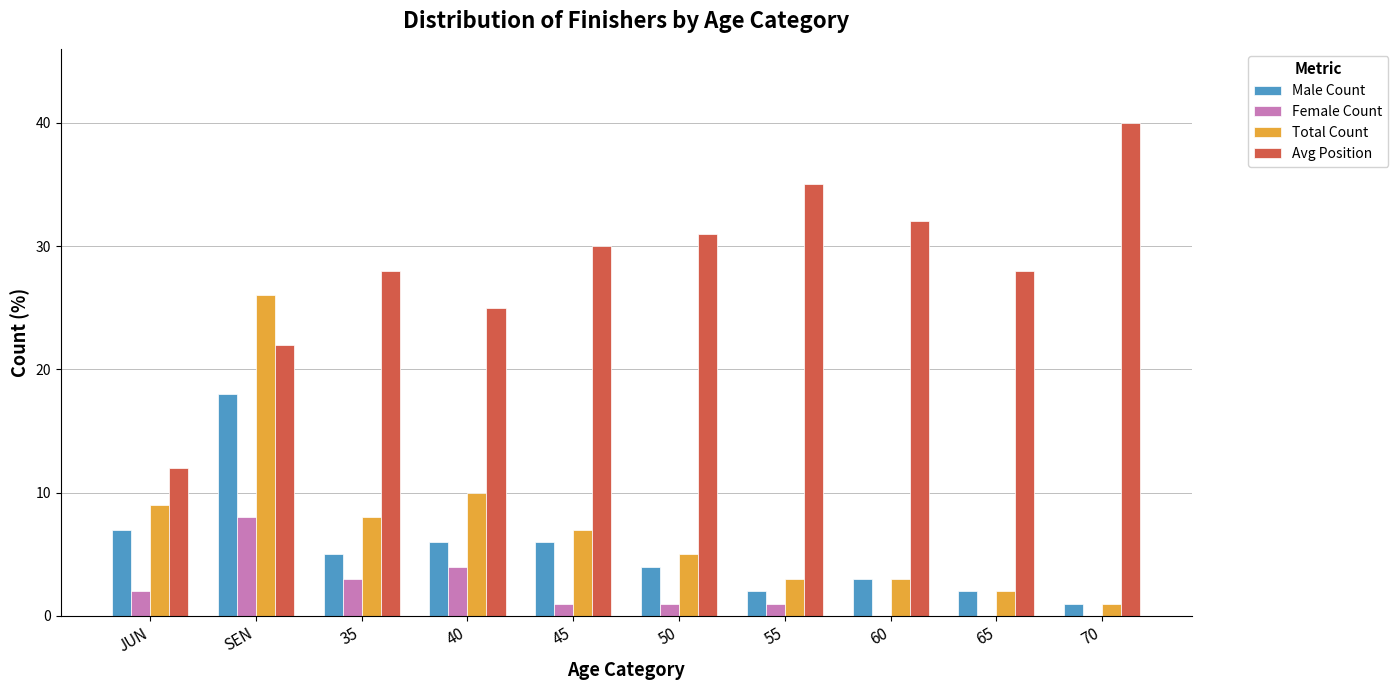

At which category is the sum across all series the highest?

SEN